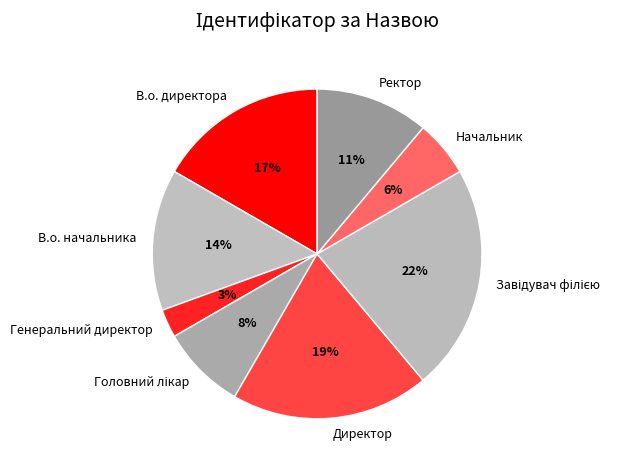

Count the number of slices in the pie.

8